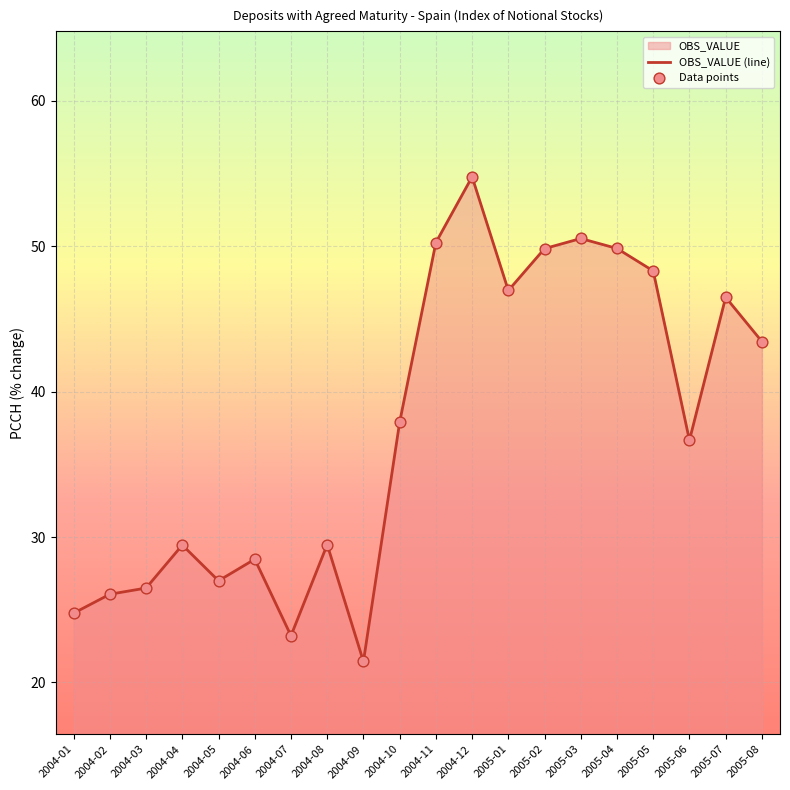

Which label corresponds to the smallest value in the chart?

2004-09